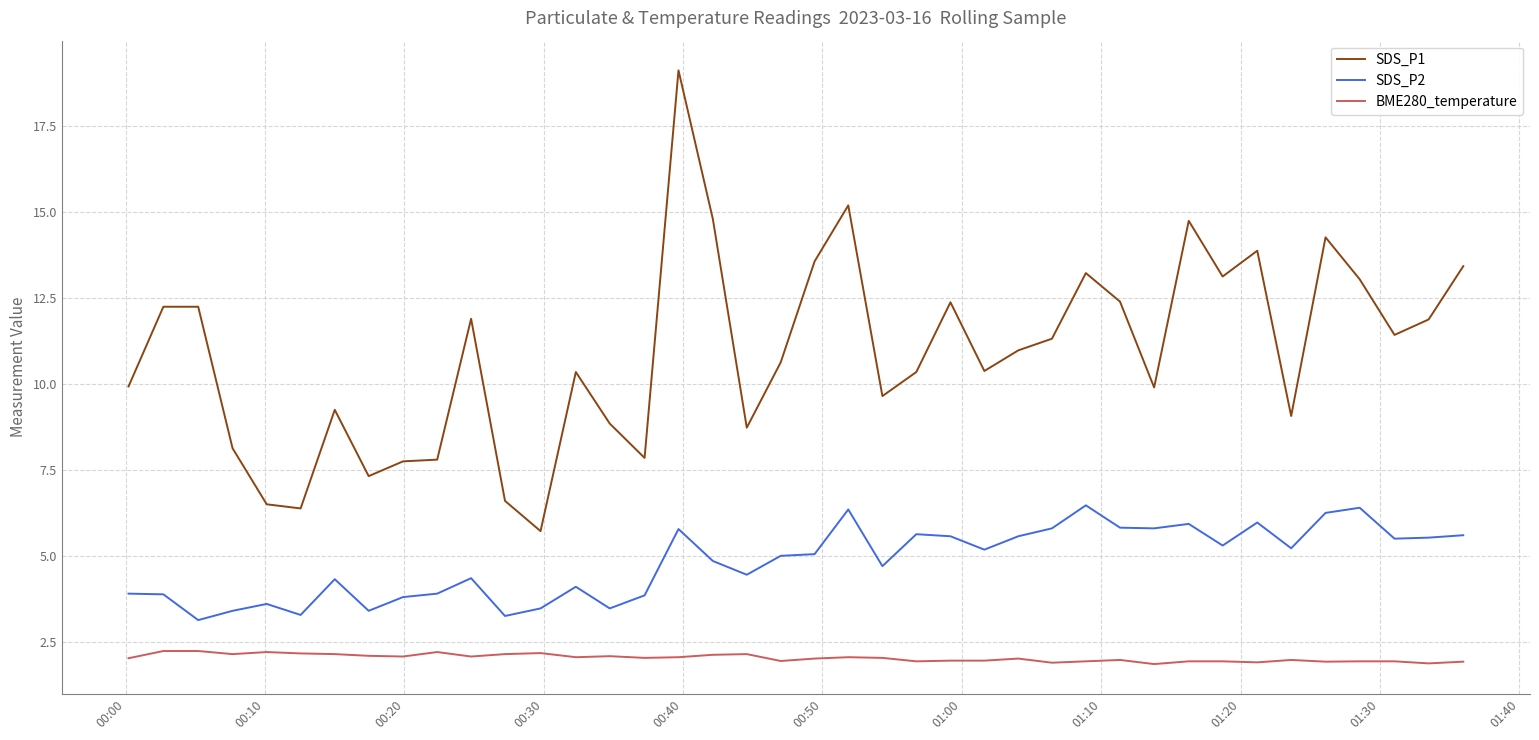

Which series has the largest total across all categories?

SDS_P1